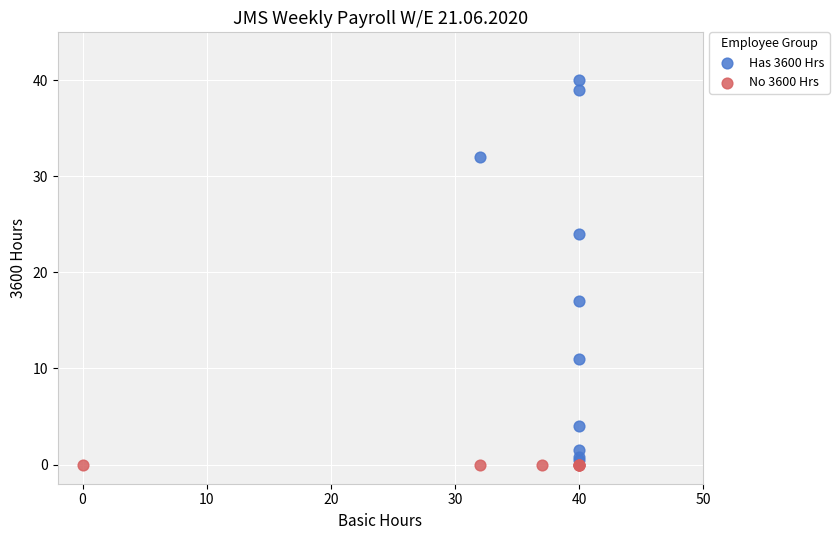

Which series reaches the maximum Y coordinate?

Has 3600 Hrs